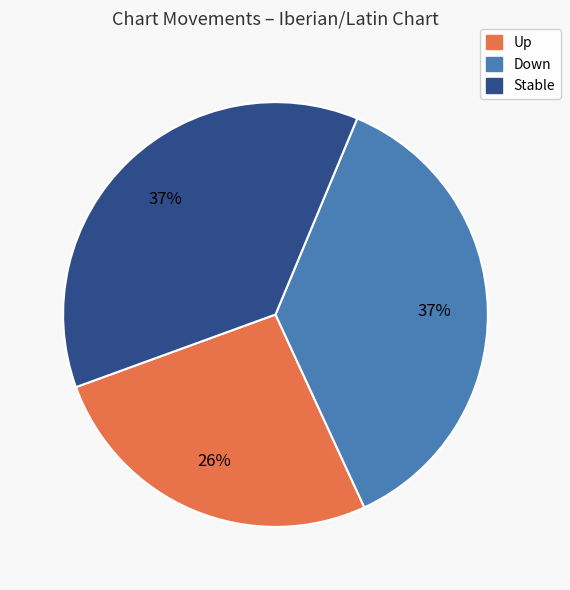

Does any single category account for the majority?

No